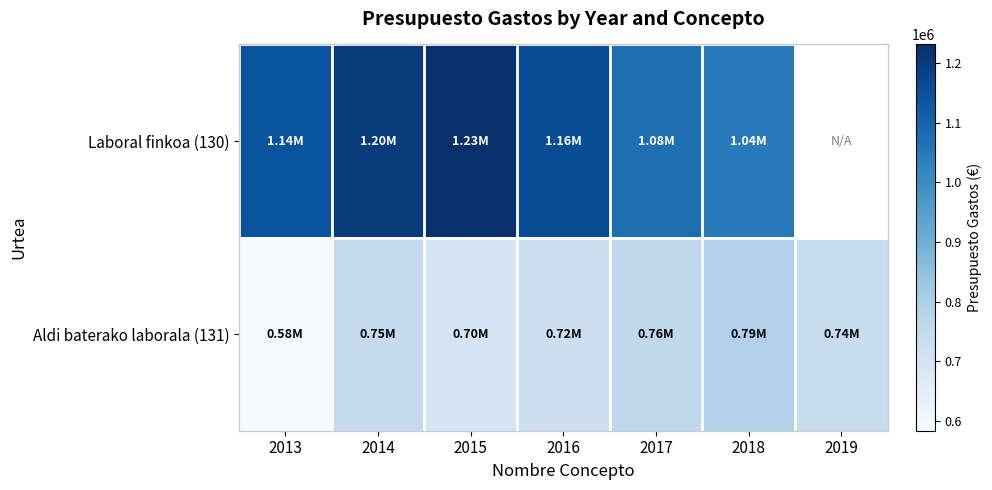

Which series has the largest range (max minus min)?

Aldi baterako laborala (131)